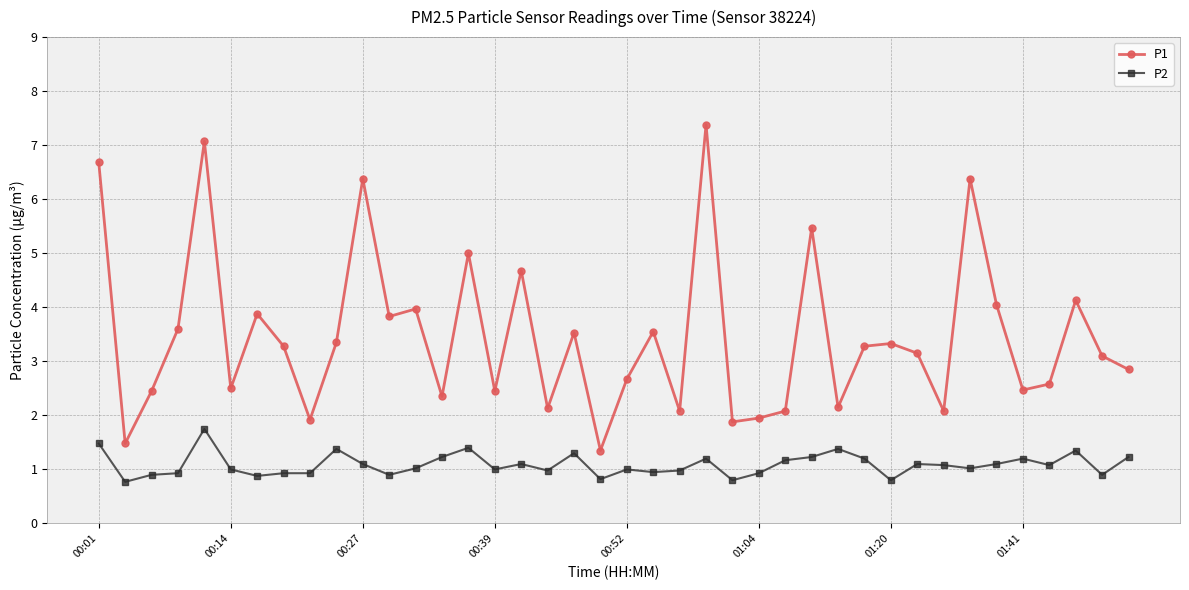

Does the chart display data point markers on the line(s)?

Yes